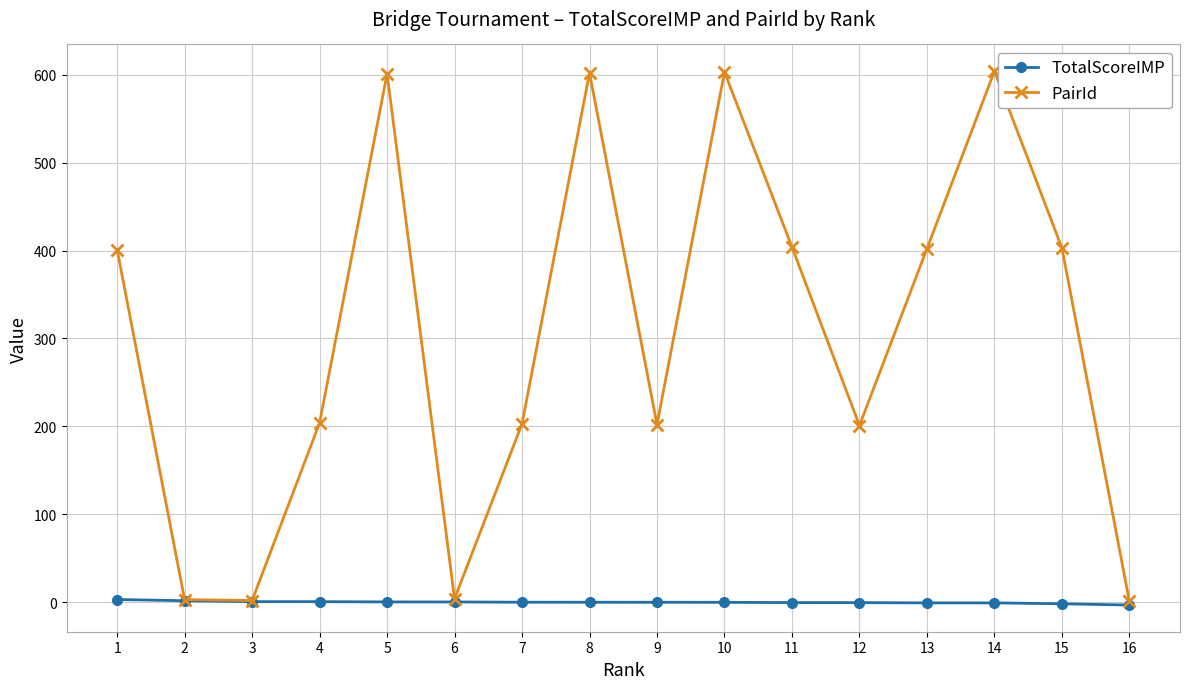

List the series in order of their peak value, lowest first.

TotalScoreIMP, PairId